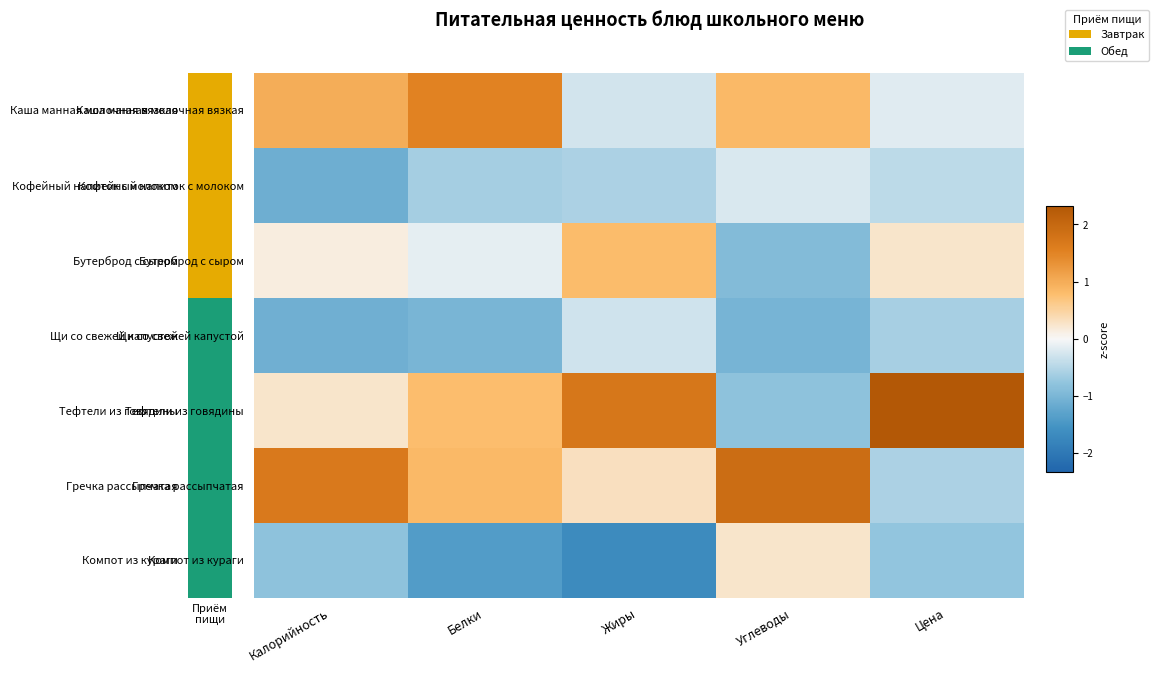

Which category has the lowest value across all series?

Жиры